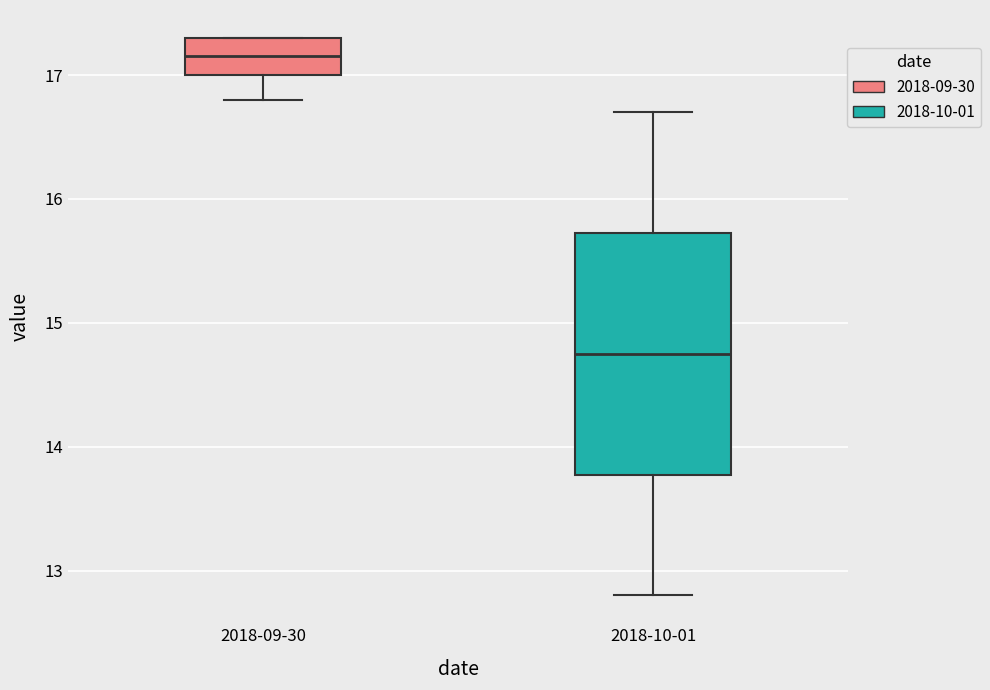

Which box has the lowest median line?

2018-10-01